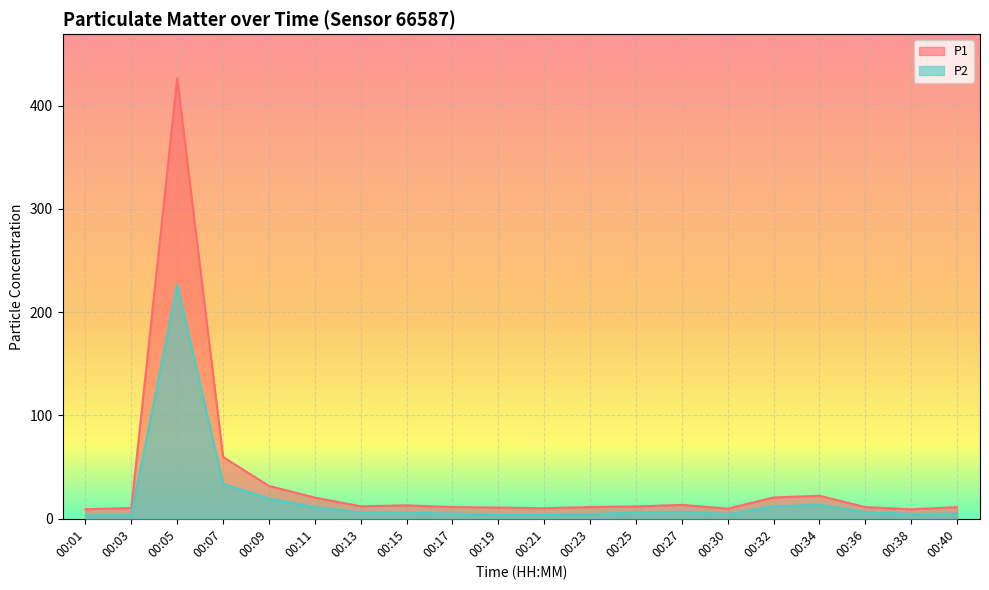

Where does the P2 series first go above 5?

00:05